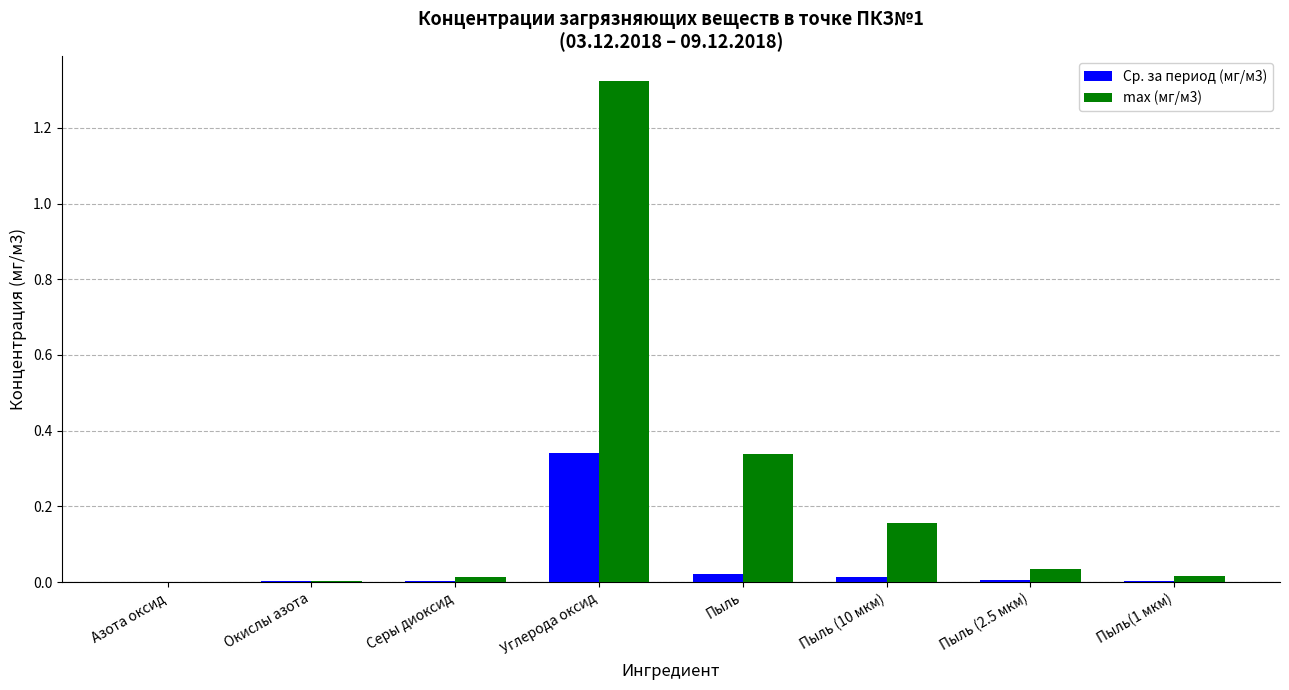

What is the sum of all max (мг/м3) values?

1.9